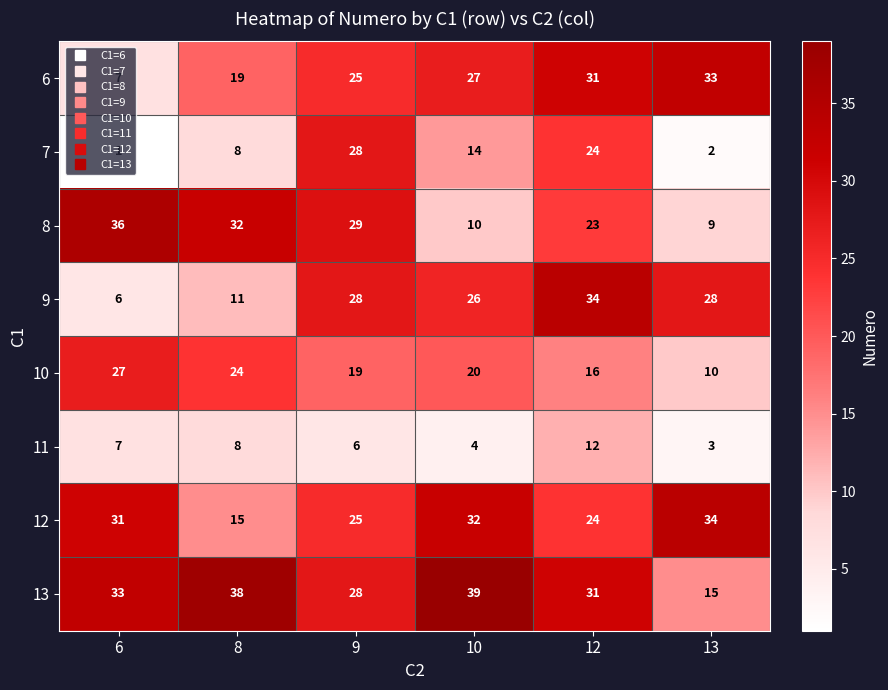

List the labels in order of 12 value, smallest first.

8, 12, 9, 6, 10, 13